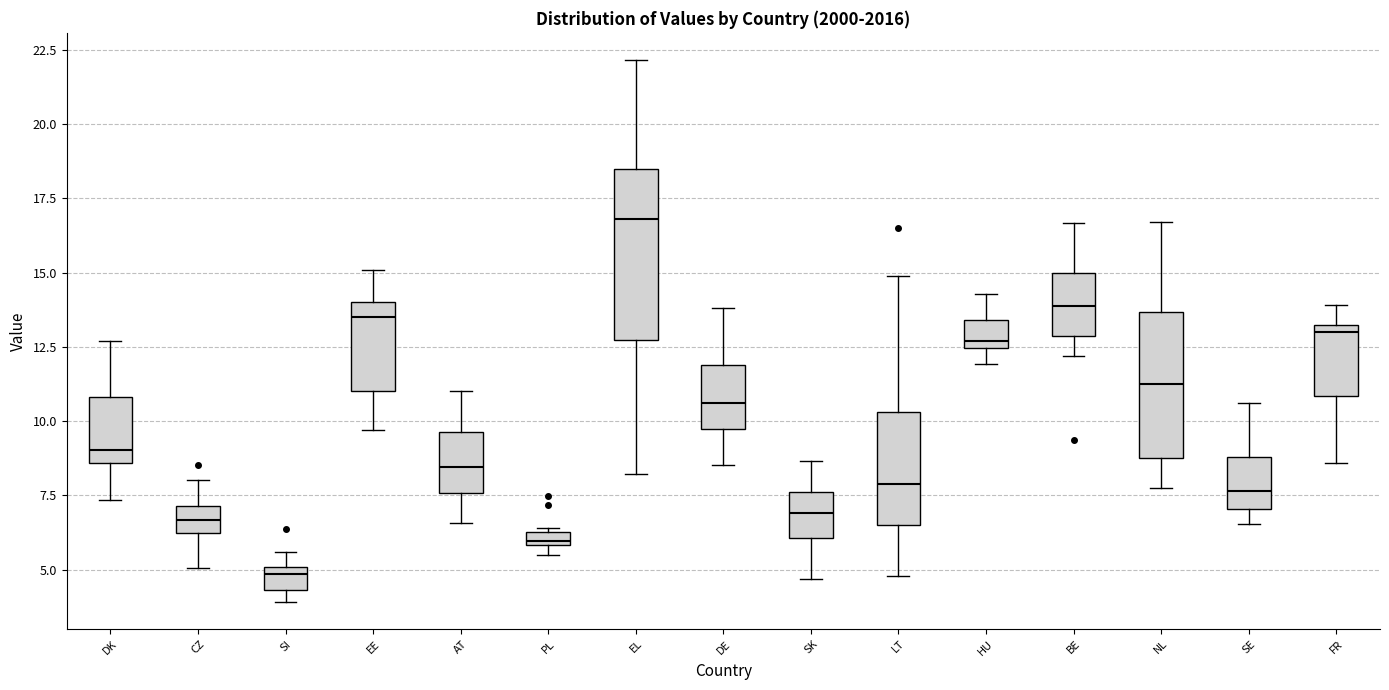

Which box's median line is the highest?

EL